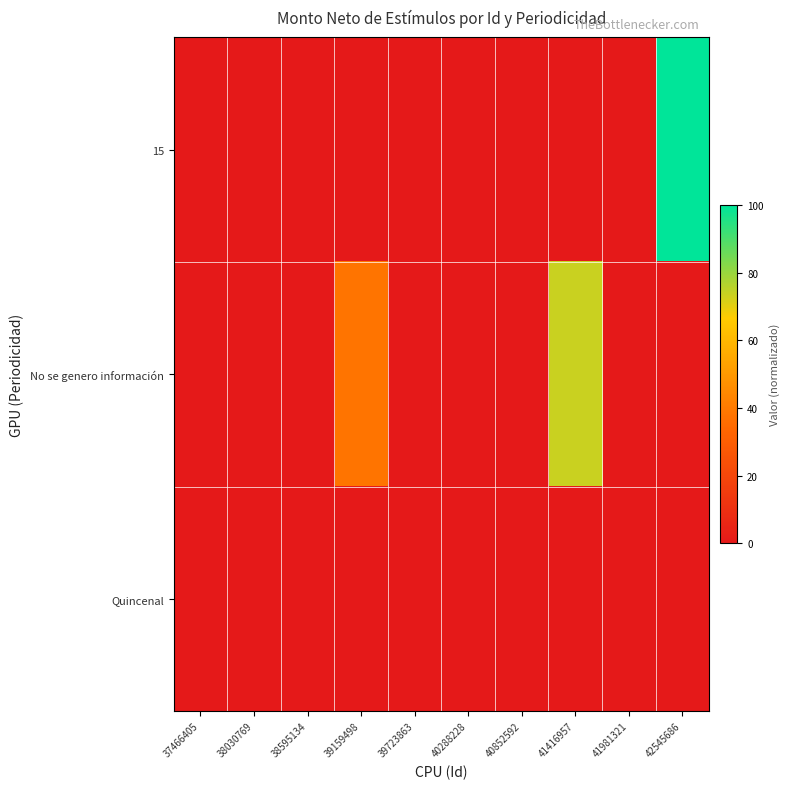

Rank the series by their maximum value, from highest to lowest.

15, No se genero información, Quincenal